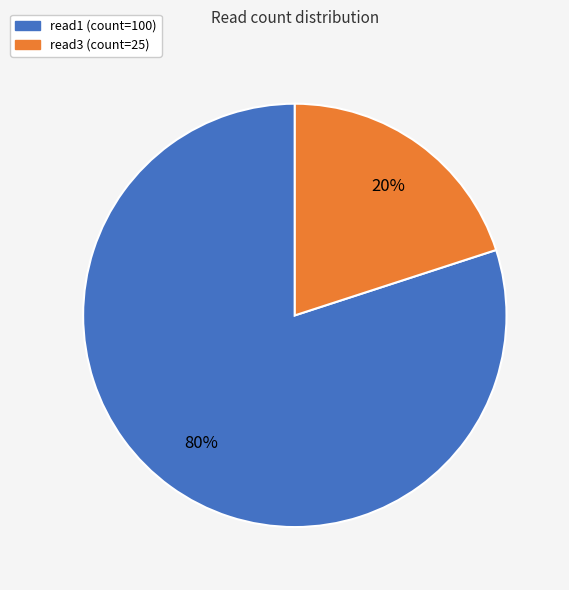

Combined, do read3 and read1 account for over 50%?

Yes